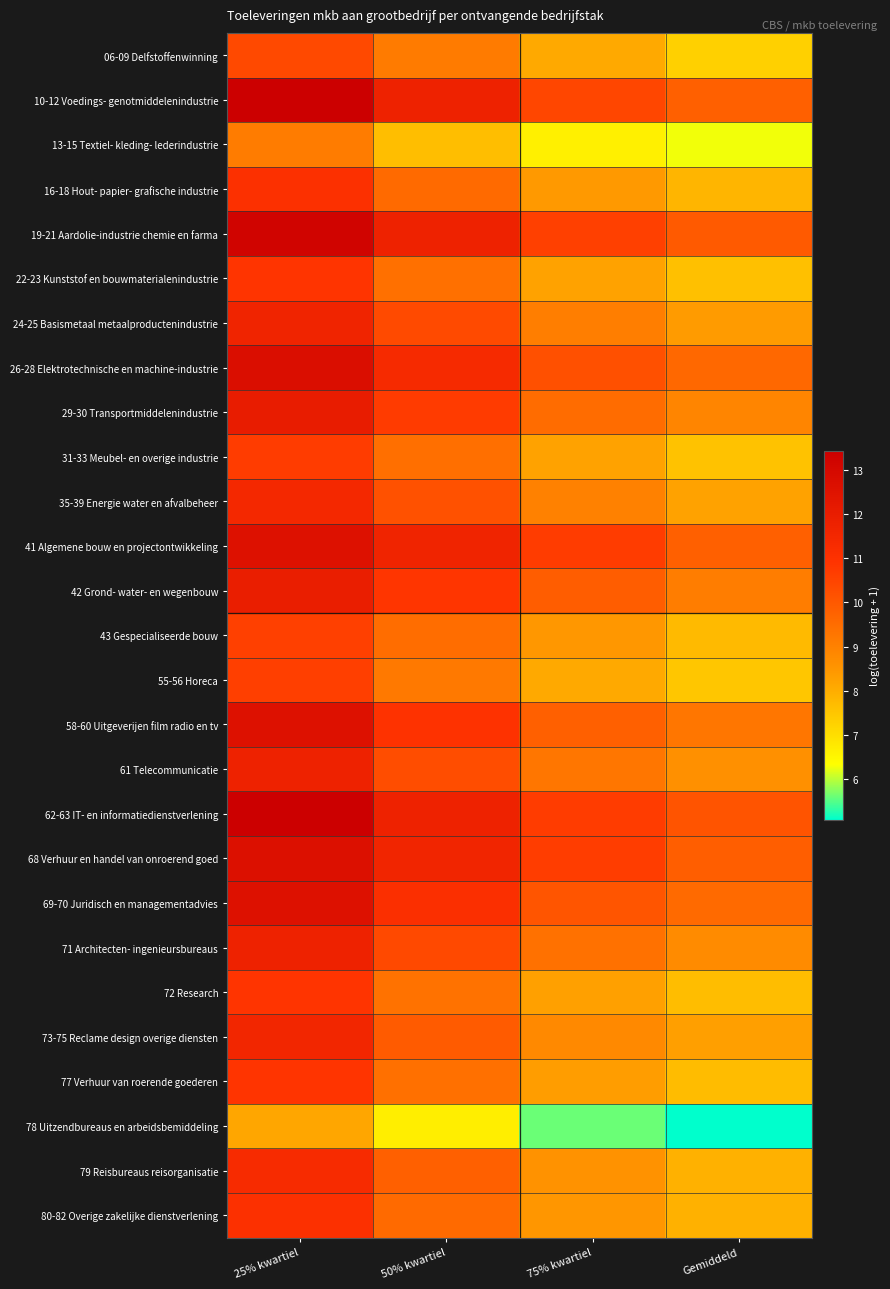

What is the spread (max minus min) of values at 50% kwartiel?

5.1